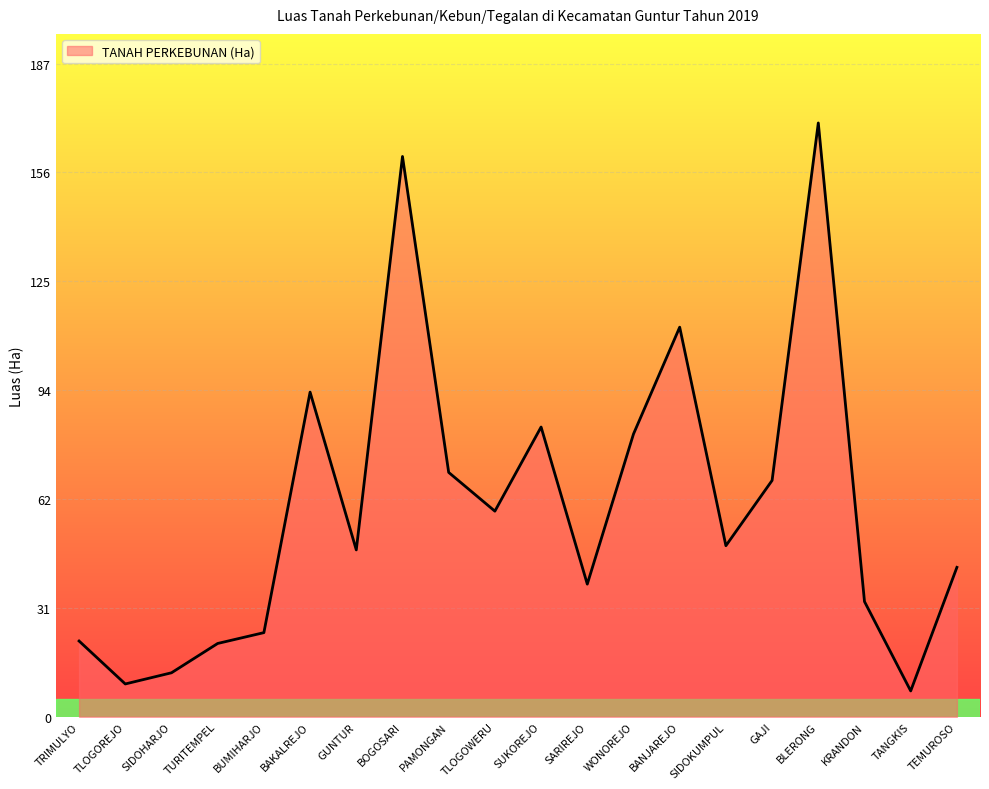

At which category does the chart reach its peak across all series?

BLERONG